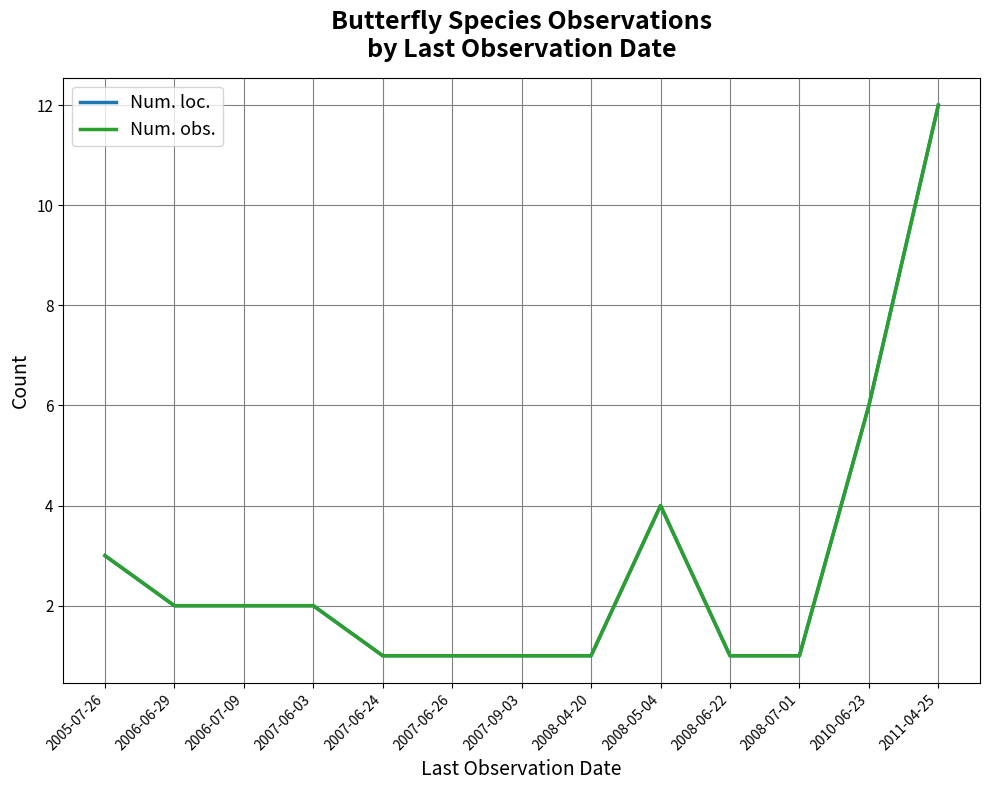

How many interior local peaks does the Num. obs. series have?

1